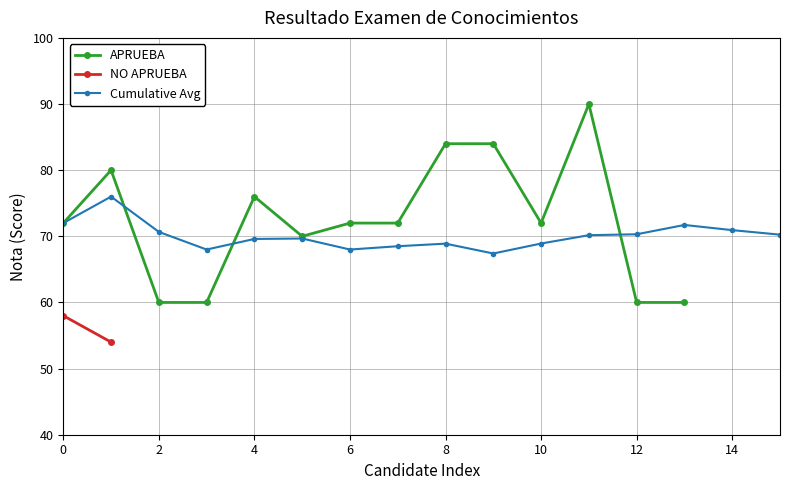

The value at 13 is 16. True or false?

False